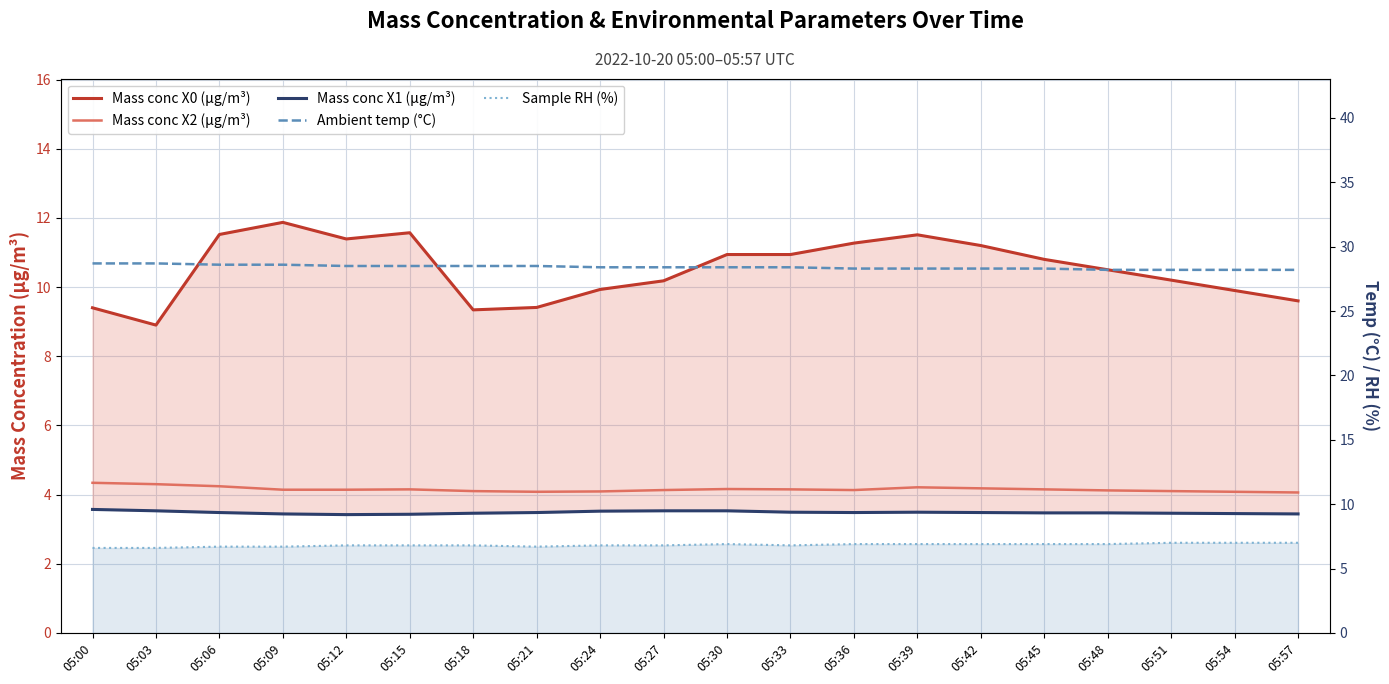

Which category has the lowest value in the Mass conc X2 (μg/m³) series?

05:57